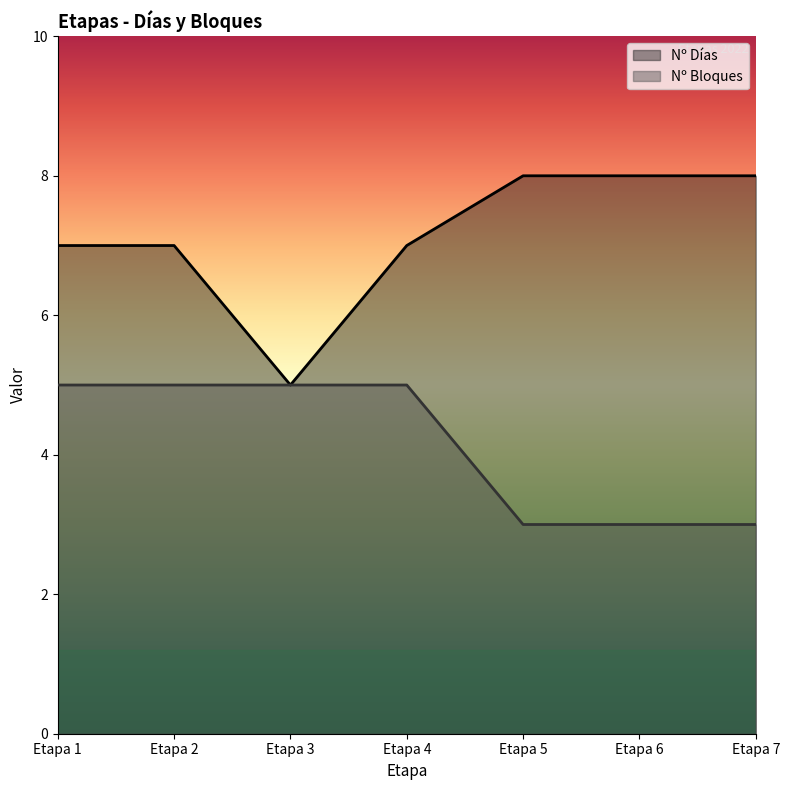

Rank the series at Etapa 7 from lowest to highest value.

Nº Bloques, Nº Días